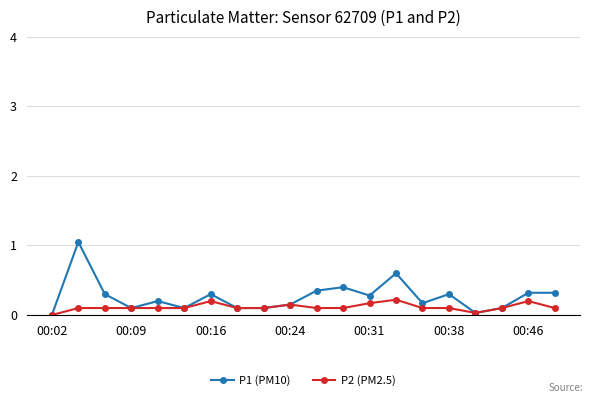

Rank the series by their maximum value, from lowest to highest.

P2 (PM2.5), P1 (PM10)